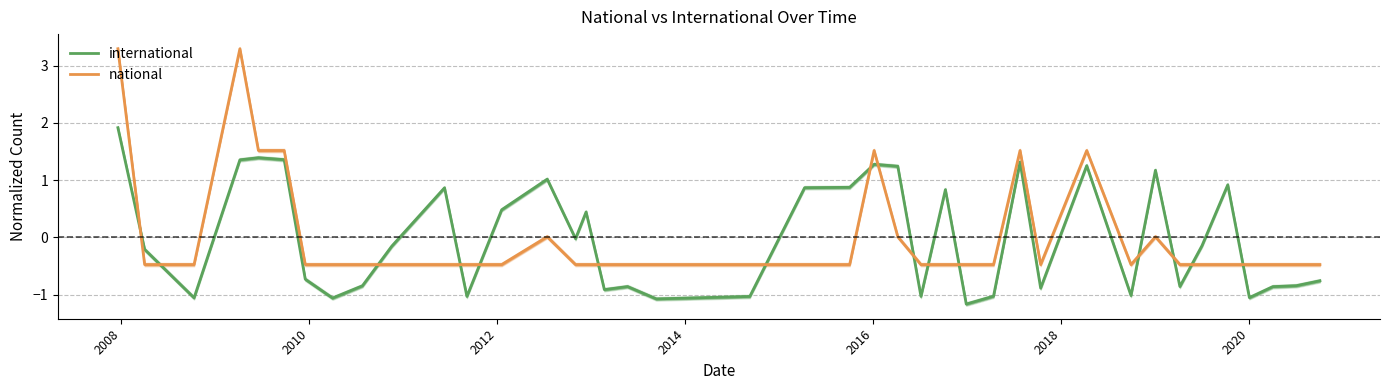

What is the maximum value for international?

1.9